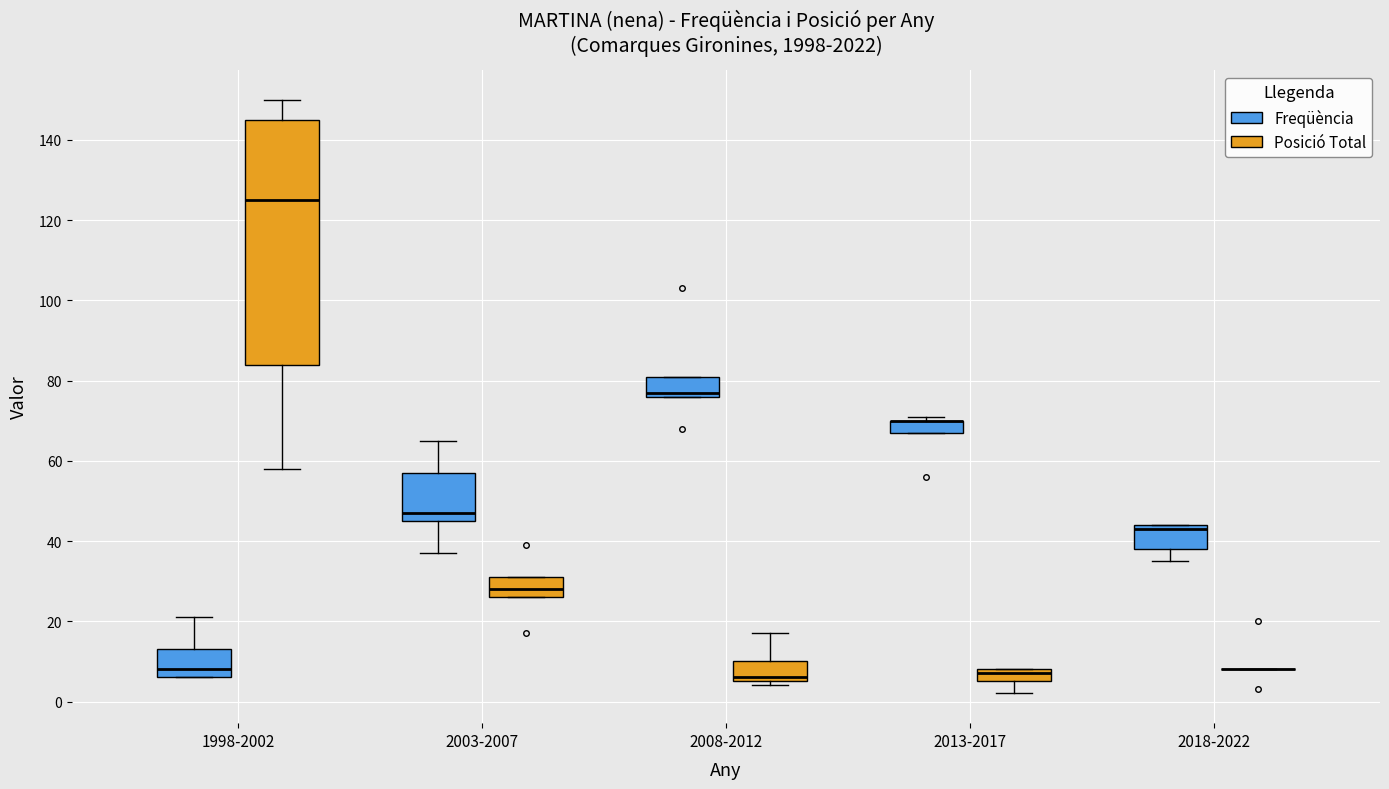

Where is the upper edge of the box for 2003-2007 (Freqüència) on the y-axis? The values are not printed on the chart, so give them approximately, as read against the axis.

58